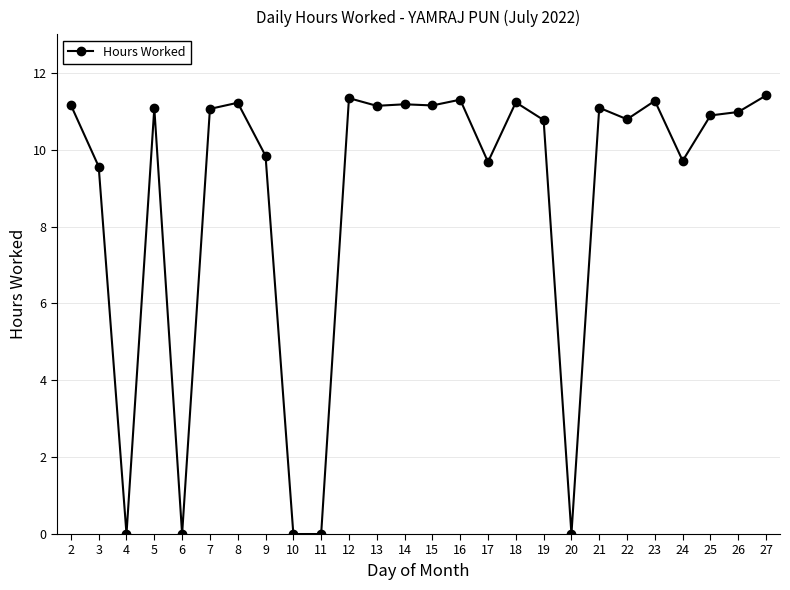

How many data points does each series have?

26